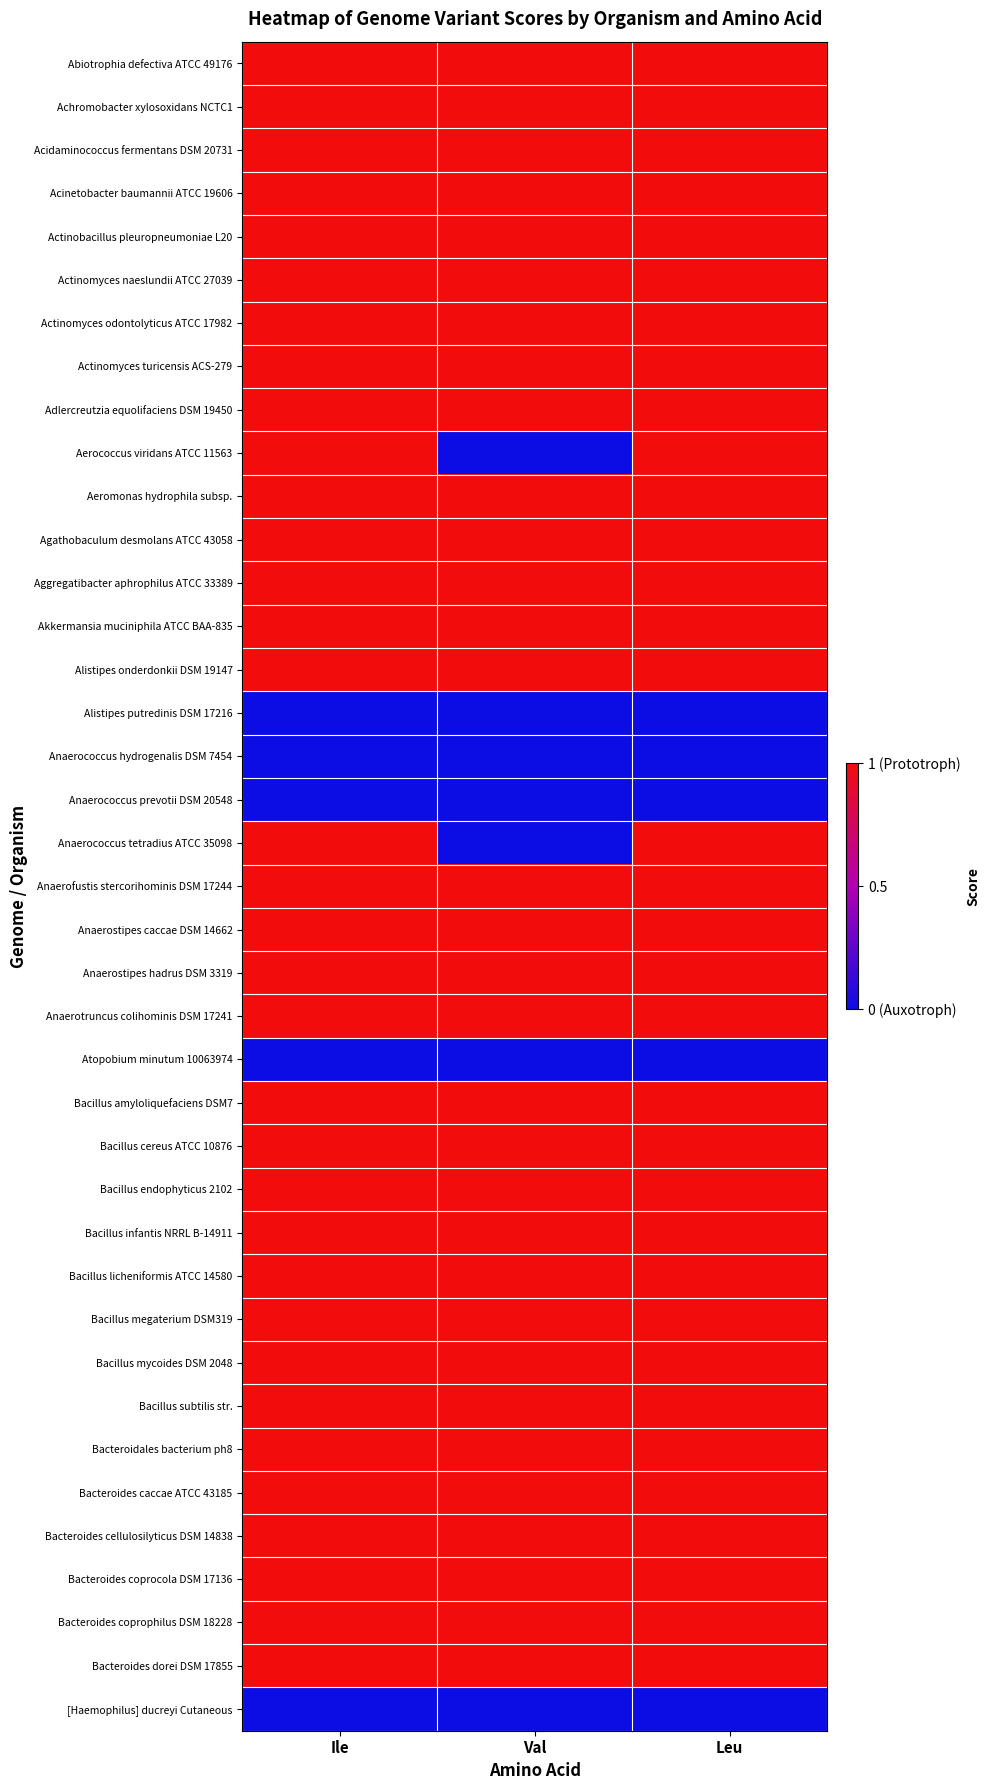

Which series has the largest range (max minus min)?

Aerococcus viridans ATCC 11563